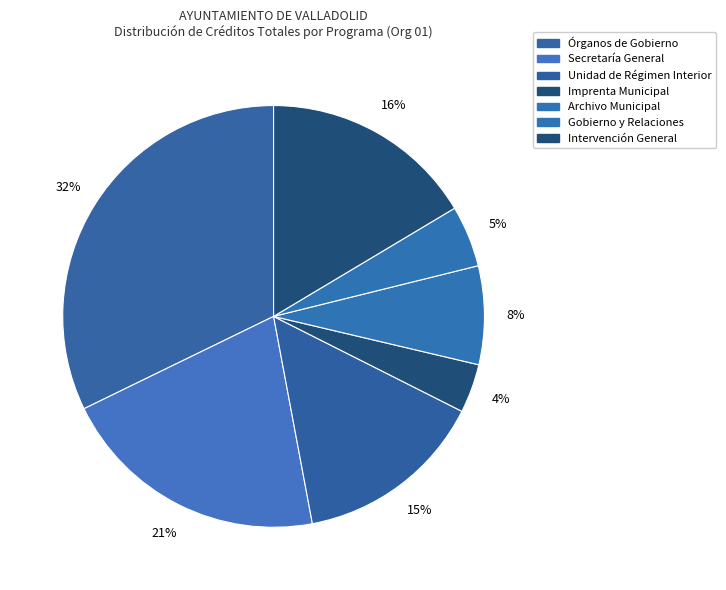

Count the number of slices in the pie.

7